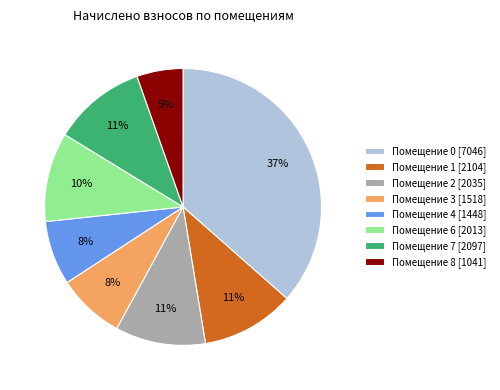

Approximately how many times larger is the value at Помещение 1 [2104] compared to Помещение 2 [2035]?

1.0